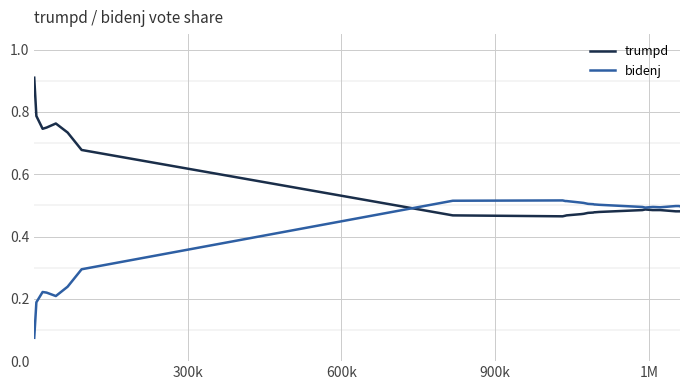

Which series has the widest spread of values?

trumpd